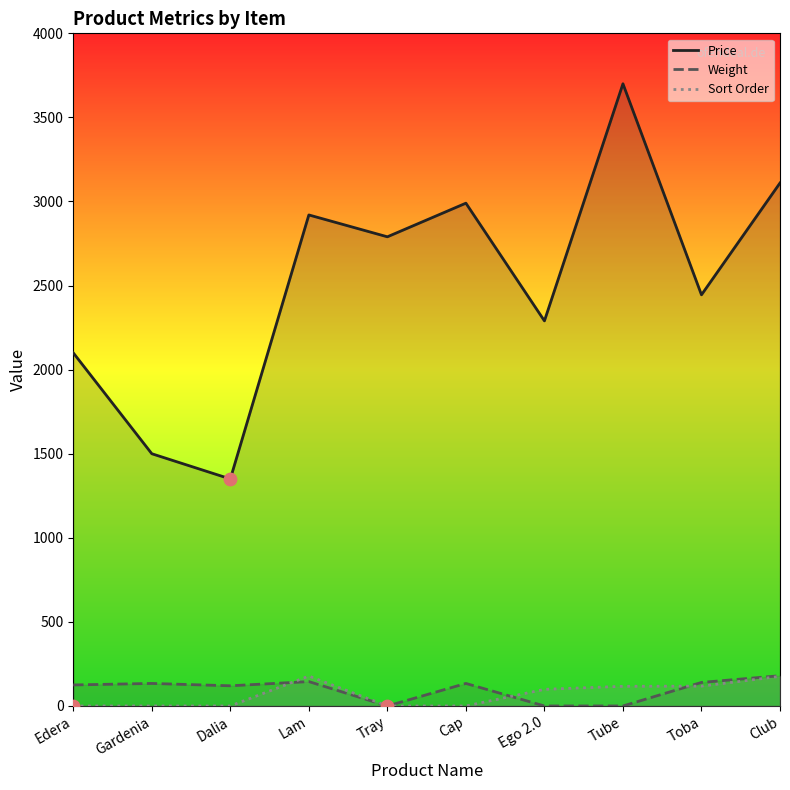

Which series has the largest Y range (max minus min)?

Price